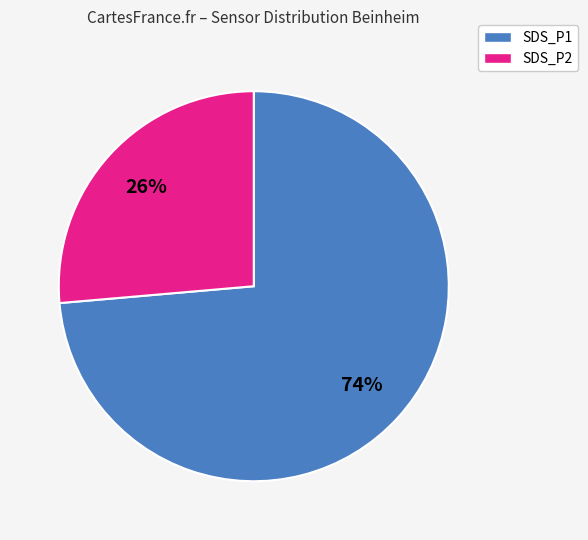

Rank the categories by value from highest to lowest.

SDS_P1, SDS_P2